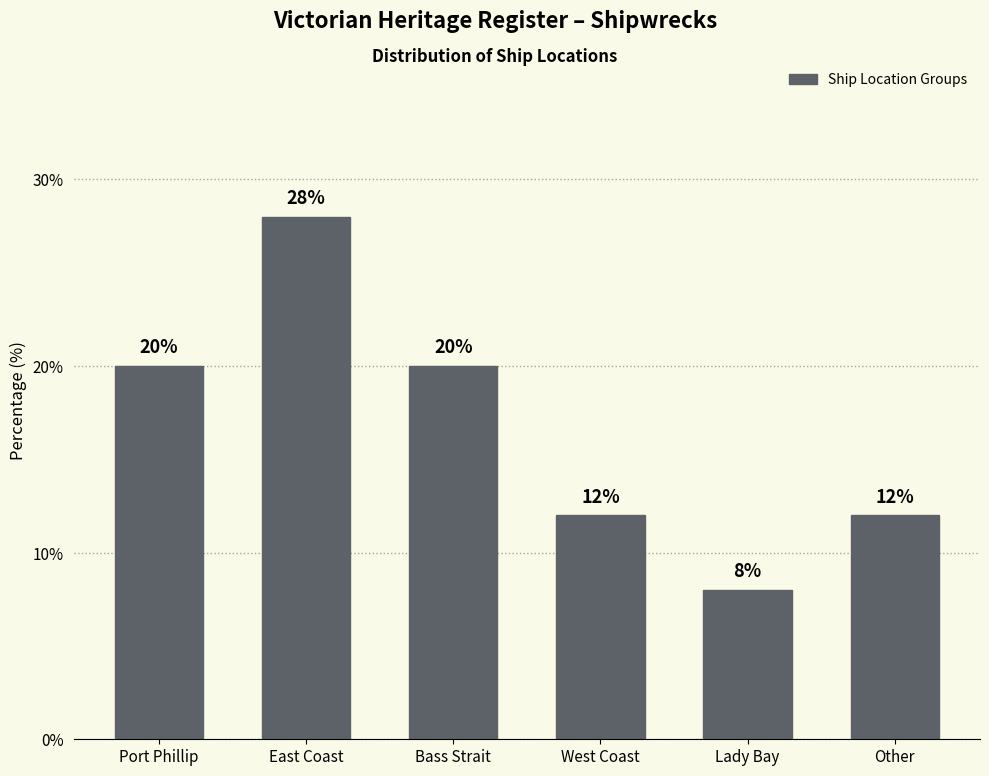

Reading left to right, transcribe all the data shown in this chart.

20.0	28.0	20.0	12.0	8.0	12.0